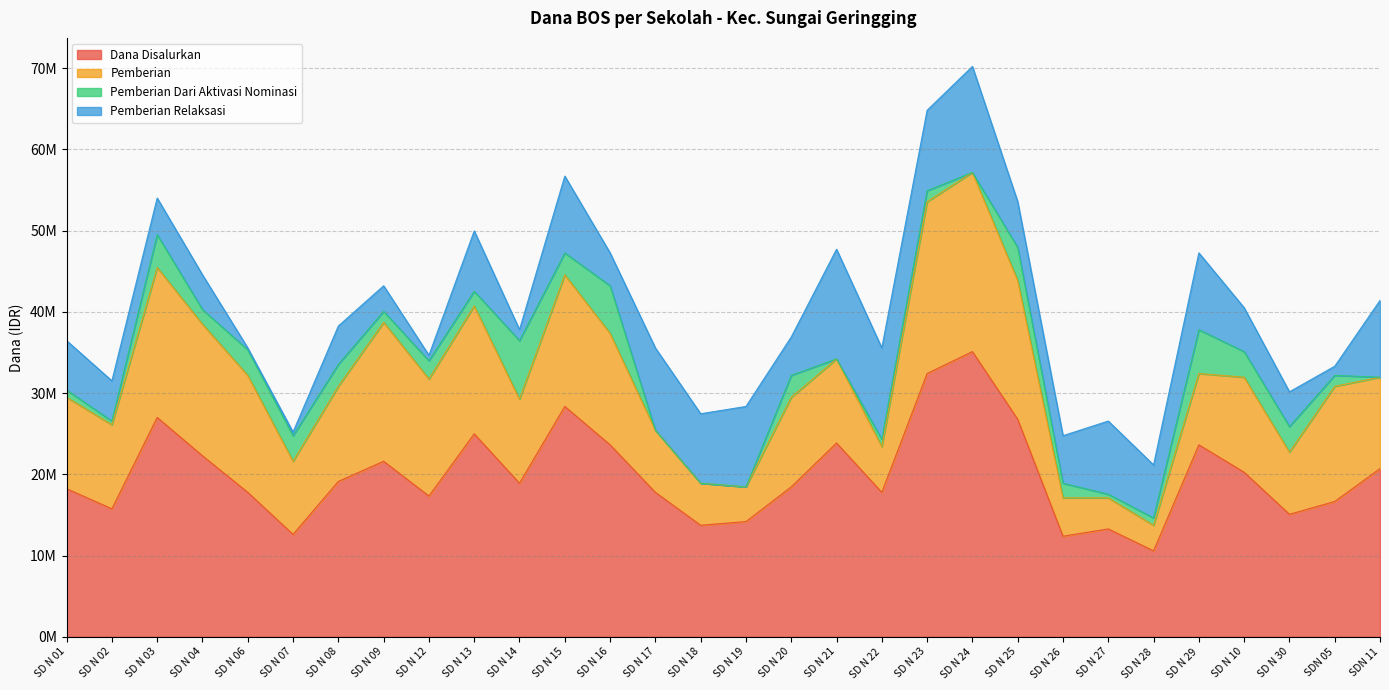

Is the value of Pemberian Dari Aktivasi Nominasi at SD N 02 greater than the value of Pemberian Relaksasi at SD N 15?

No